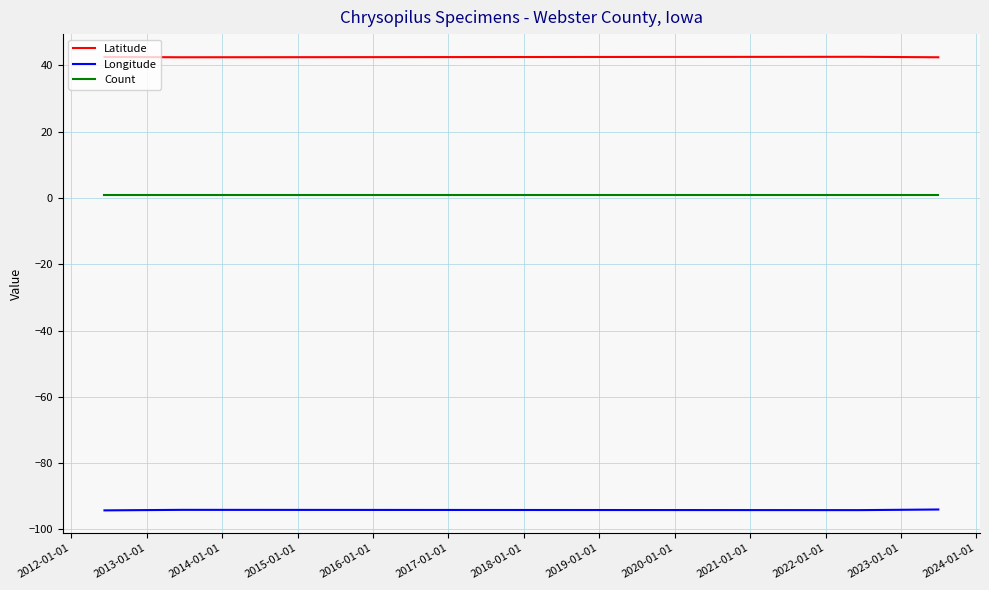

Does the chart have visible grid lines?

Yes